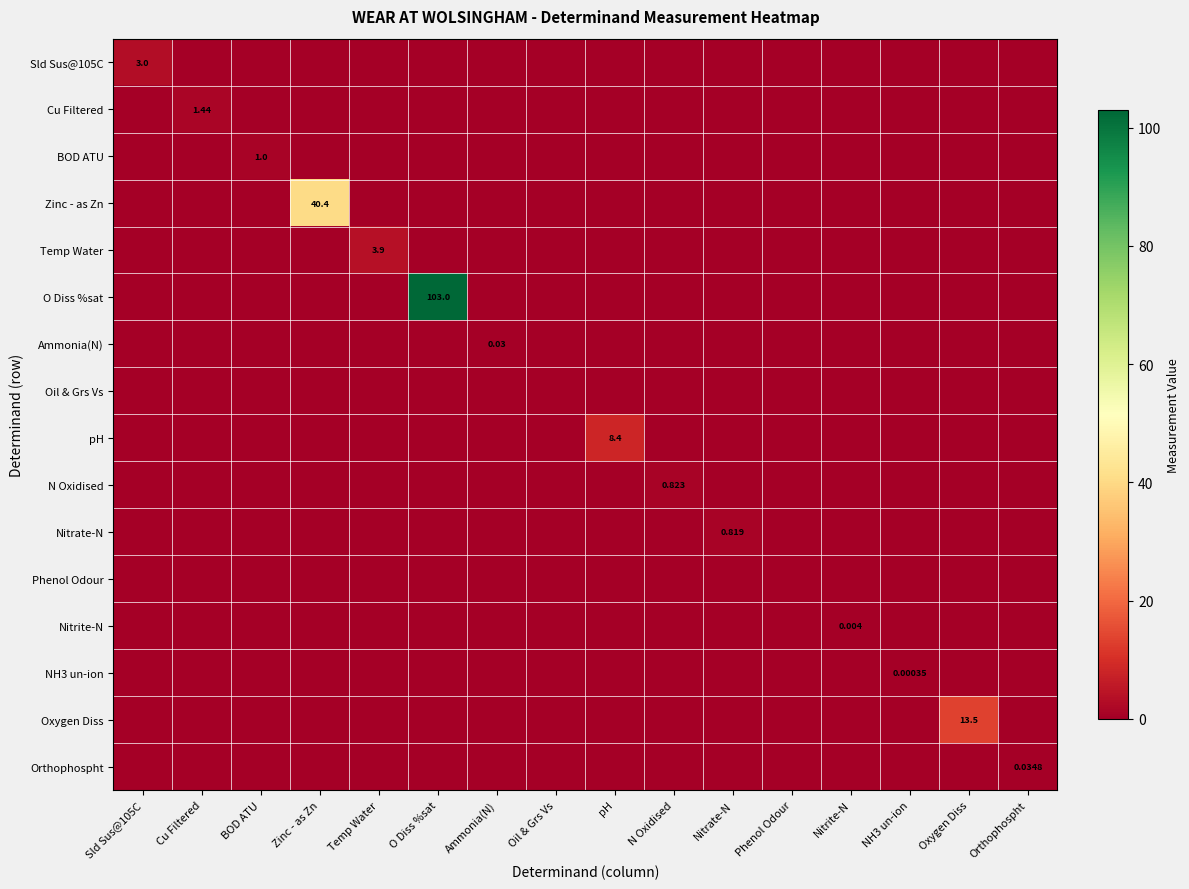

Rank the series by their maximum value, from highest to lowest.

O Diss %sat, Zinc - as Zn, Oxygen Diss, pH, Temp Water, Sld Sus@105C, Cu Filtered, BOD ATU, N Oxidised, Nitrate-N, Orthophospht, Ammonia(N), Nitrite-N, NH3 un-ion, Oil & Grs Vs, Phenol Odour